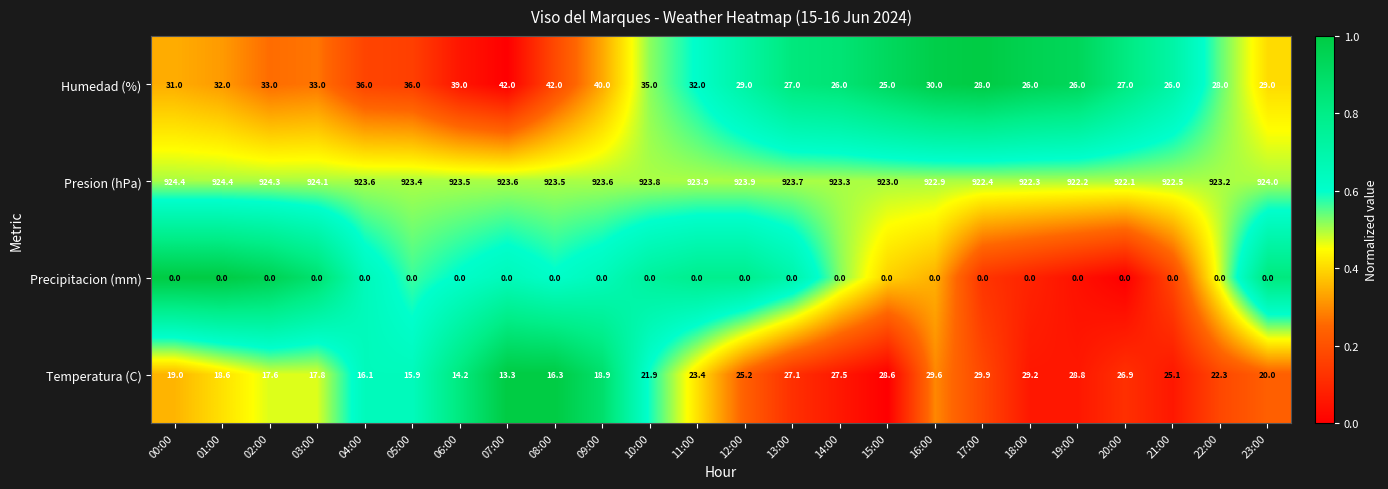

Which series has the largest range (max minus min)?

Humedad (%)